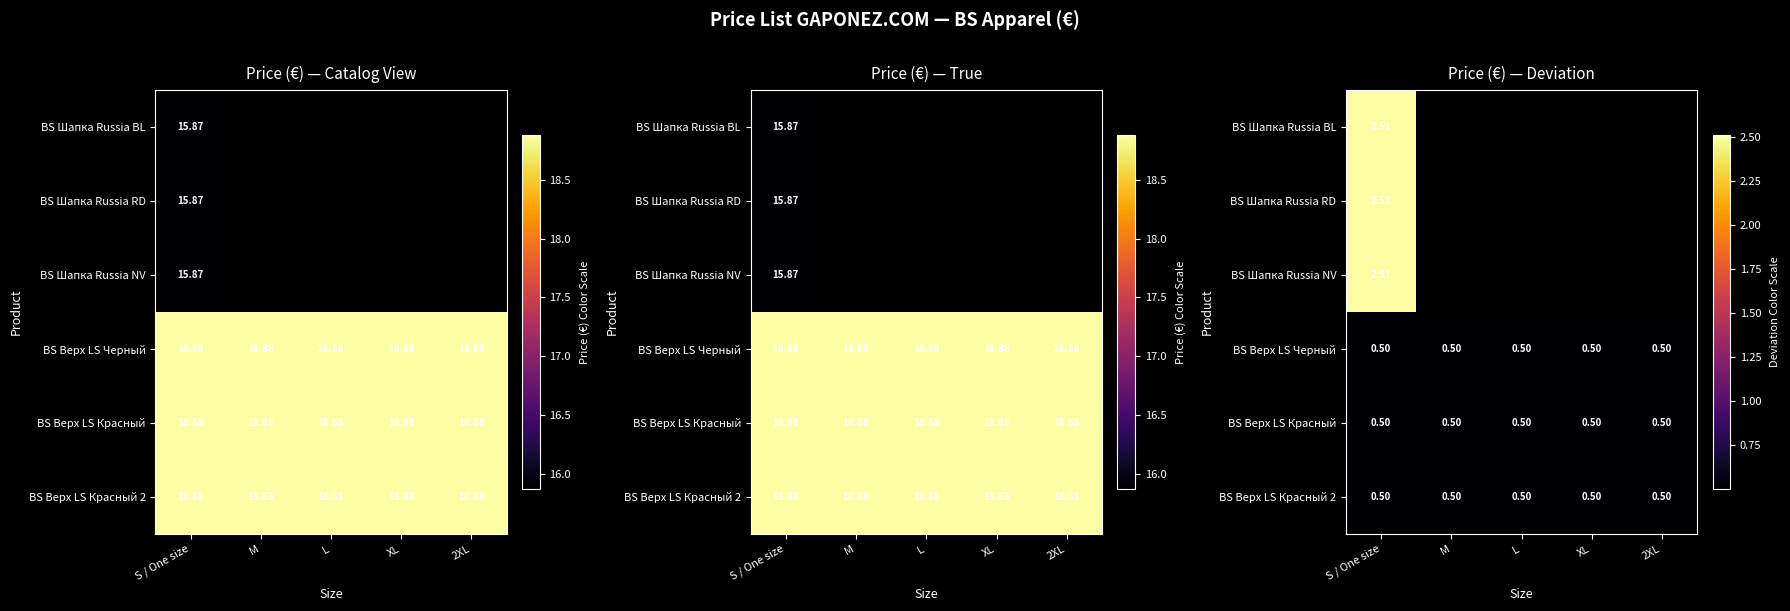

Rank the series by their average value, from lowest to highest.

BS Шапка Russia BL, BS Шапка Russia RD, BS Шапка Russia NV, BS Верх LS Черный, BS Верх LS Красный, BS Верх LS Красный 2